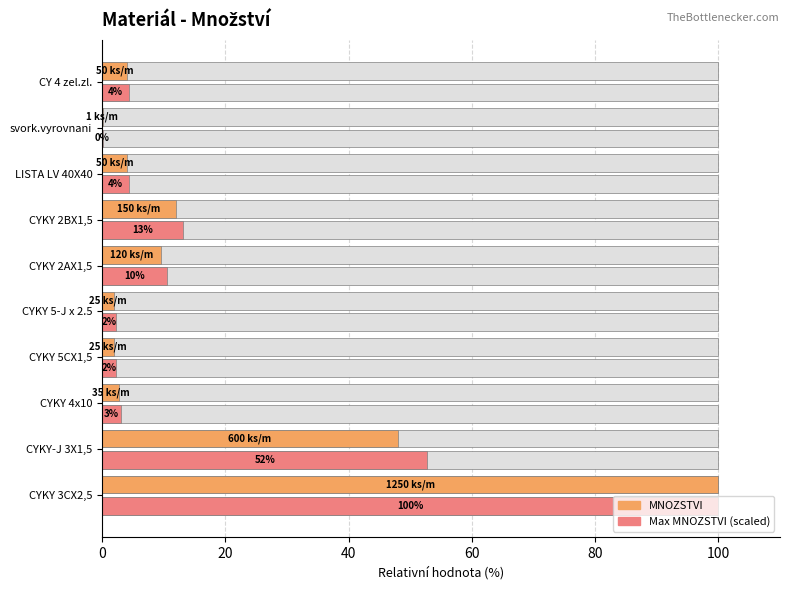

List the series in order of their overall mean, lowest first.

MNOZSTVI, Max MNOZSTVI (scaled)